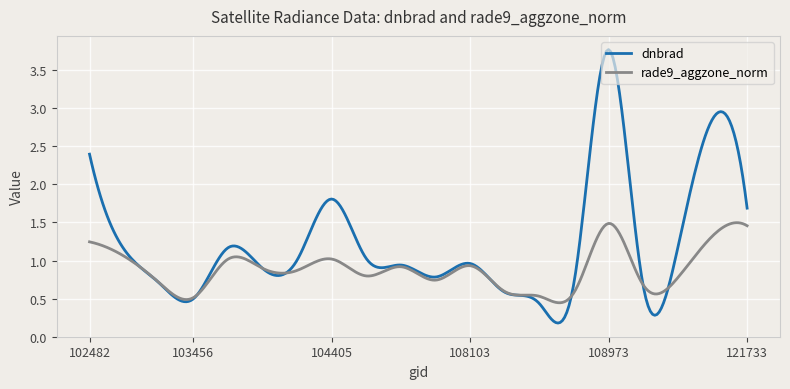

What is the highest value of the dnbrad series?

3.8